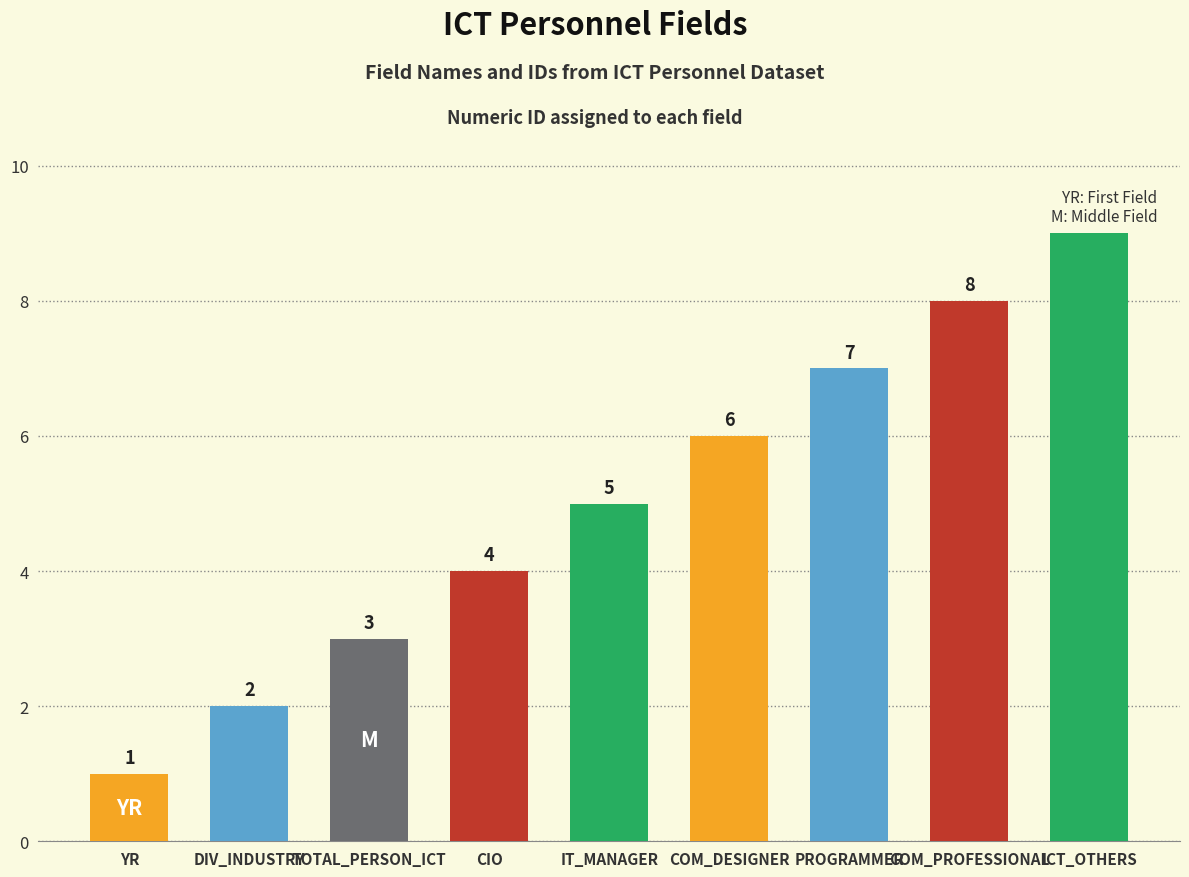

Count the number of categories in the chart.

9